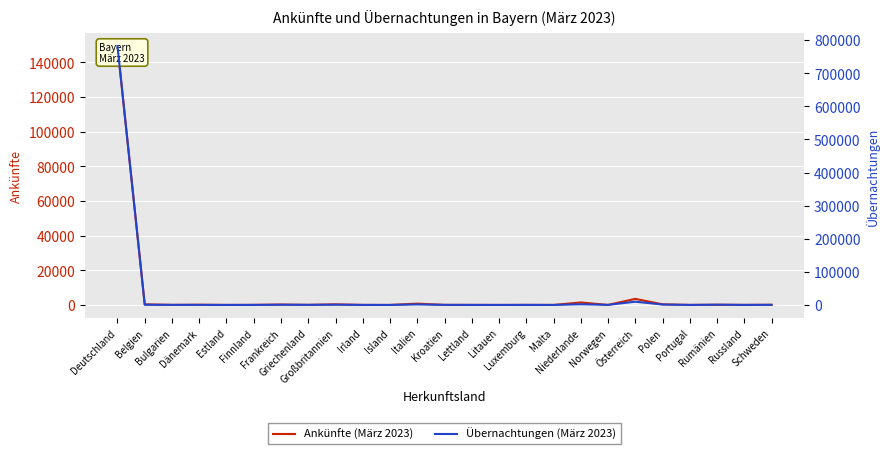

Reading left to right, transcribe all the data shown in this chart.

Ankünfte (März 2023): Deutschland=149234	Belgien=365	Bulgarien=46	Dänemark=138	Estland=14	Finnland=58	Frankreich=246	Griechenland=54	Großbritannien=352	Irland=35	Island=8	Italien=755	Kroatien=52	Lettland=39	Litauen=11	Luxemburg=51	Malta=14	Niederlande=1425	Norwegen=19	Österreich=3504	Polen=365	Portugal=31	Rumänien=111	Russland=44	Schweden=111
Übernachtungen (März 2023): Deutschland=781802	Belgien=583	Bulgarien=259	Dänemark=214	Estland=33	Finnland=85	Frankreich=633	Griechenland=317	Großbritannien=786	Irland=79	Island=12	Italien=1494	Kroatien=237	Lettland=76	Litauen=14	Luxemburg=132	Malta=28	Niederlande=2100	Norwegen=187	Österreich=9881	Polen=1193	Portugal=76	Rumänien=790	Russland=117	Schweden=305